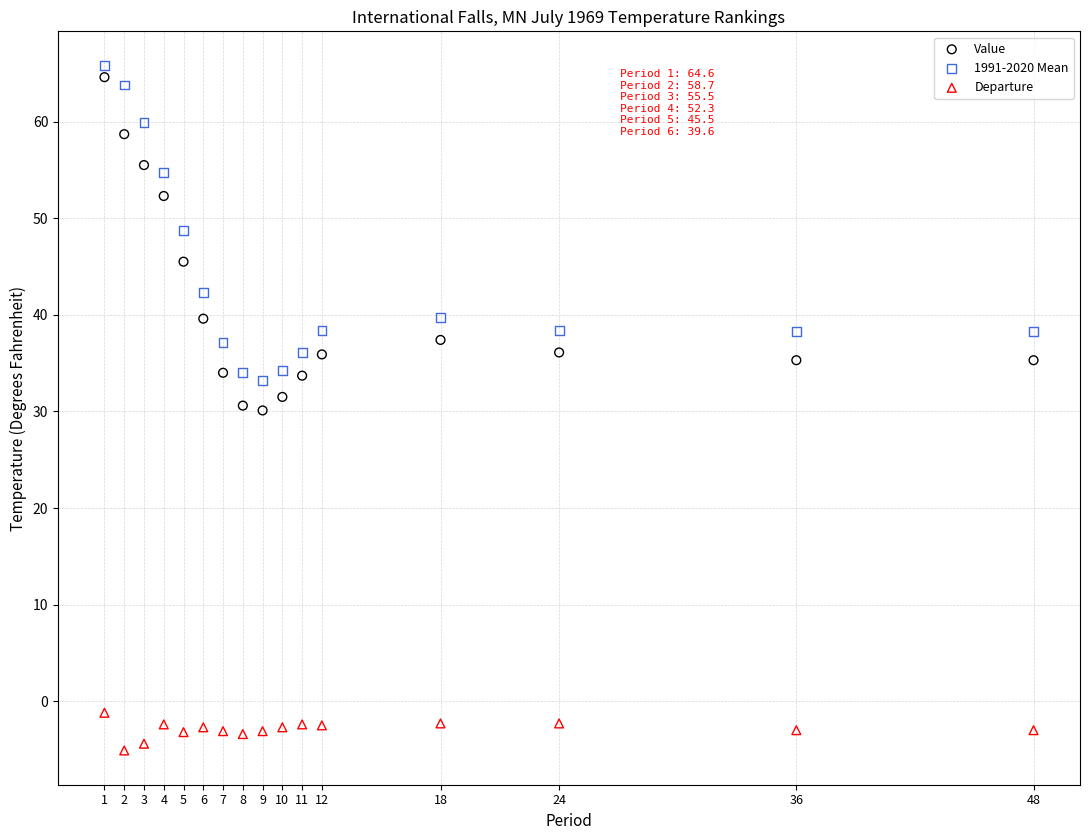

Across all data points, what is the range of Y values (max minus min)?

70.9